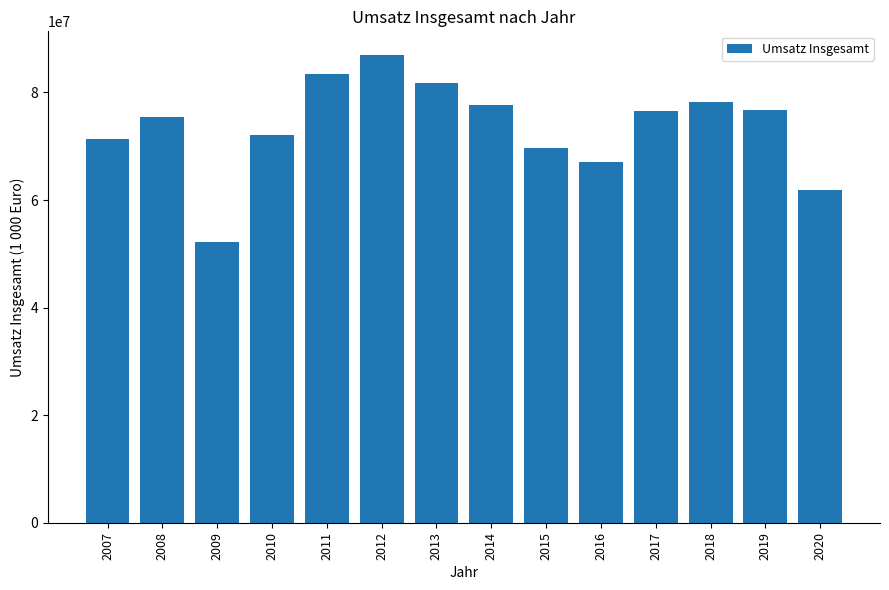

Is it true that the value at 2013 is 81729233.3?

True